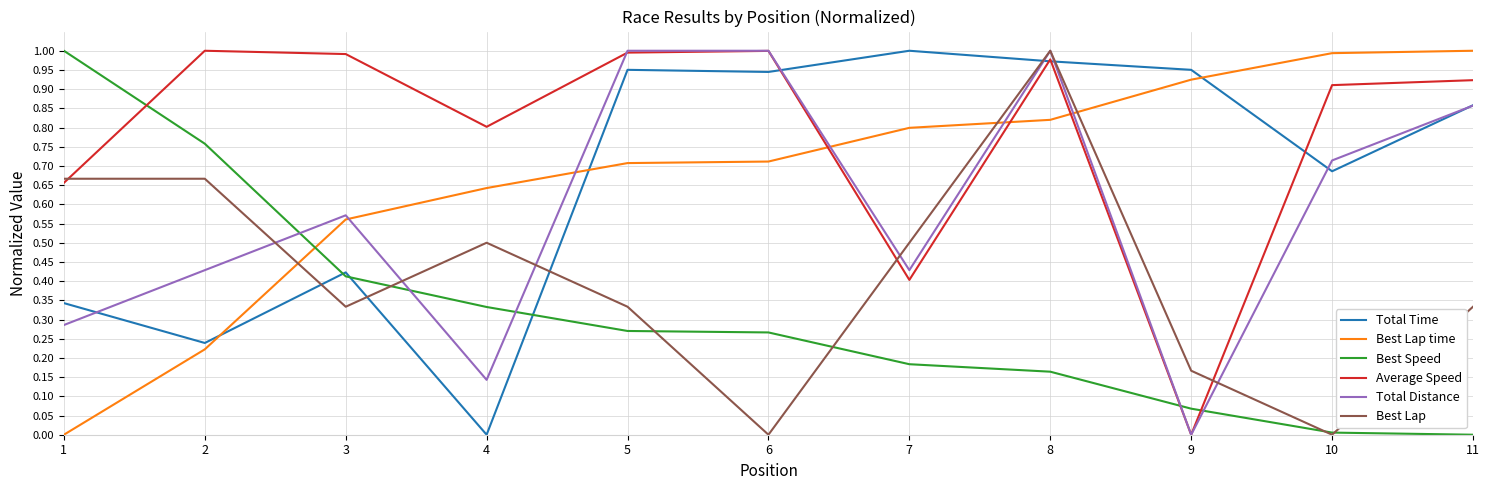

Which series has the largest total across all categories?

Average Speed